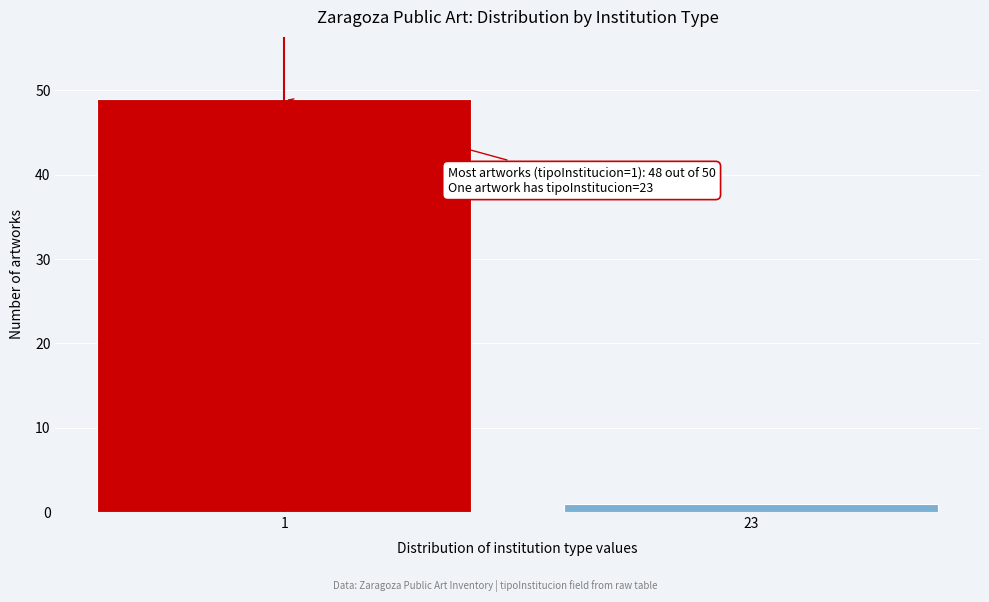

Reading left to right, what are all the values shown in this chart?

1=49	23=1